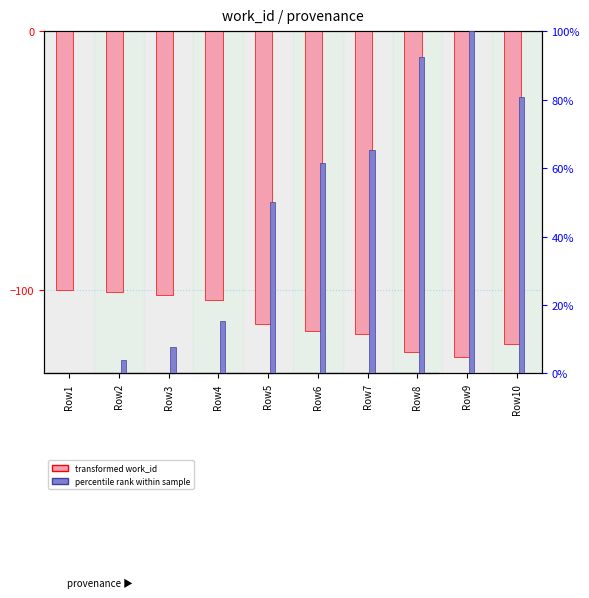

Reading left to right, what are all the values shown in this chart?

transformed work_id: Row1=-100.0	Row2=-101.0	Row3=-102.0	Row4=-104.0	Row5=-113.0	Row6=-116.0	Row7=-117.0	Row8=-124.0	Row9=-126.0	Row10=-121.0
percentile rank within sample: Row1=0.0	Row2=3.8	Row3=7.7	Row4=15.4	Row5=50.0	Row6=61.5	Row7=65.4	Row8=92.3	Row9=100.0	Row10=80.8